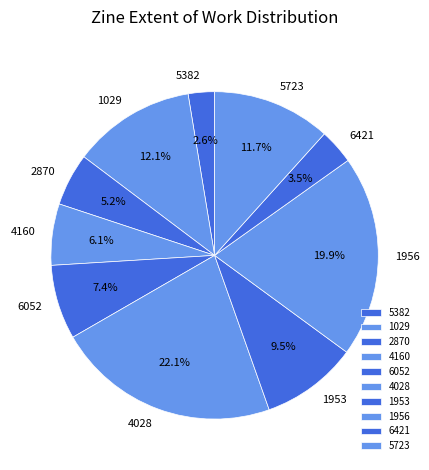

Is the sum of 1956 and 4028 greater than half?

No